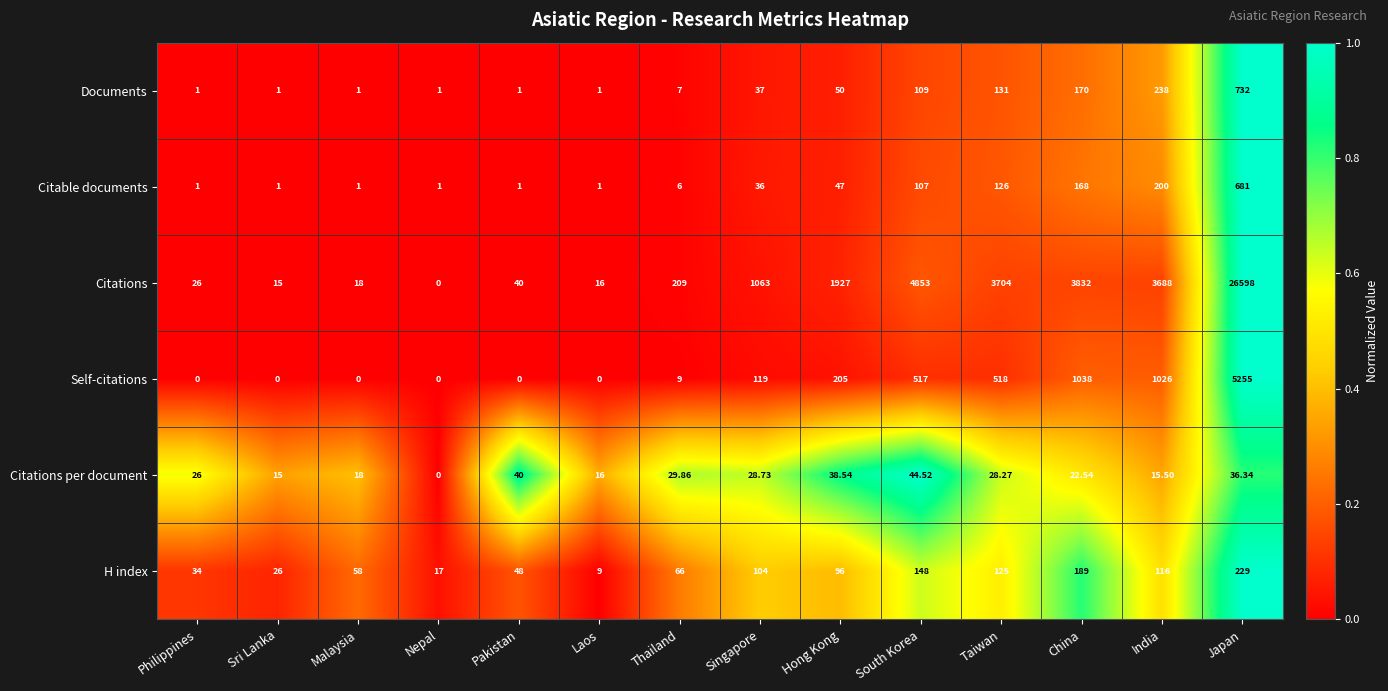

Which series has the largest range (max minus min)?

Citations